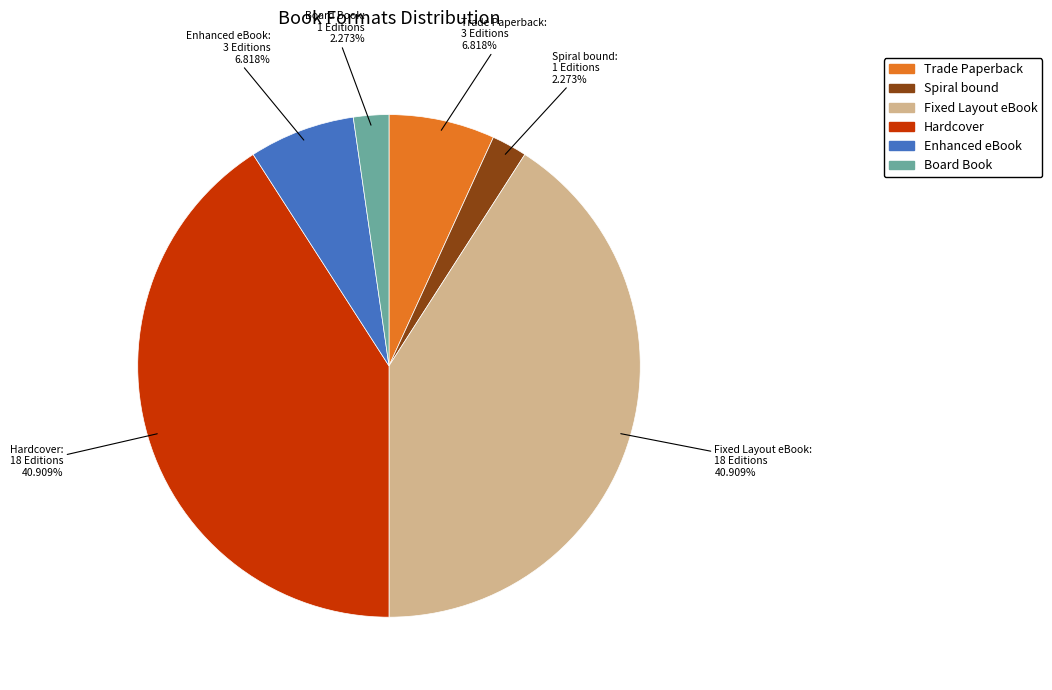

Is there any slice that represents more than half of the pie?

No